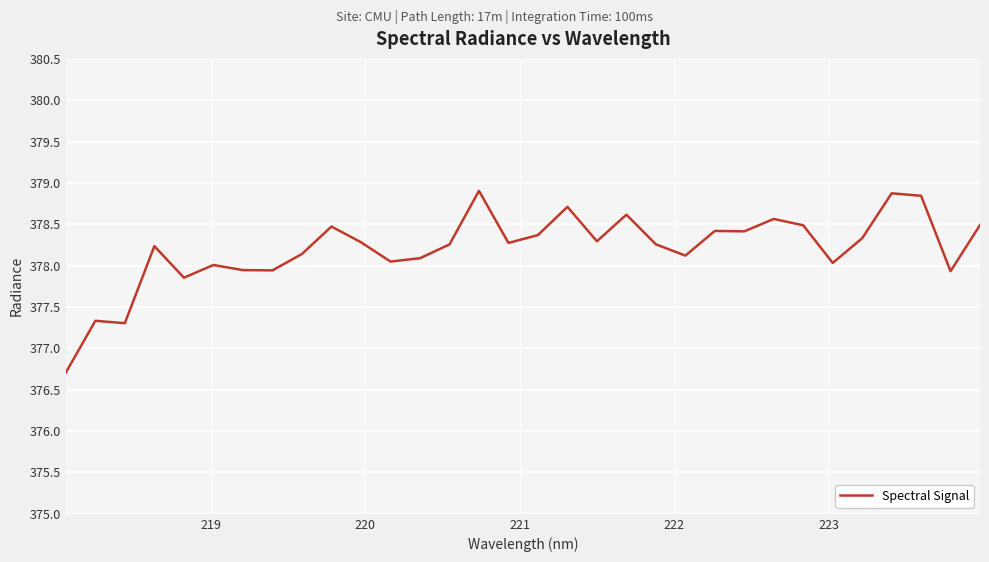

What is the difference between the maximum and minimum values?

2.2